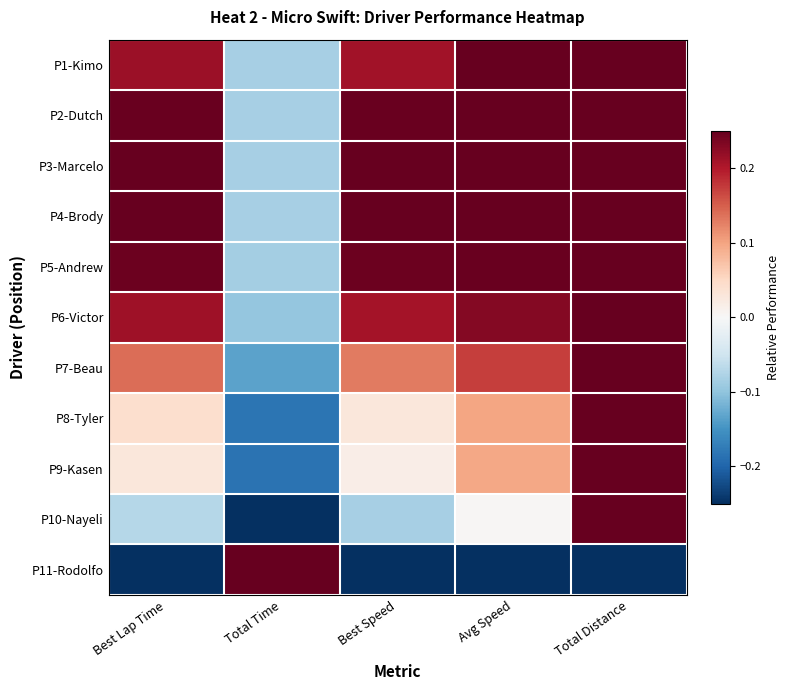

At how many categories does at least one series exceed 0?

5